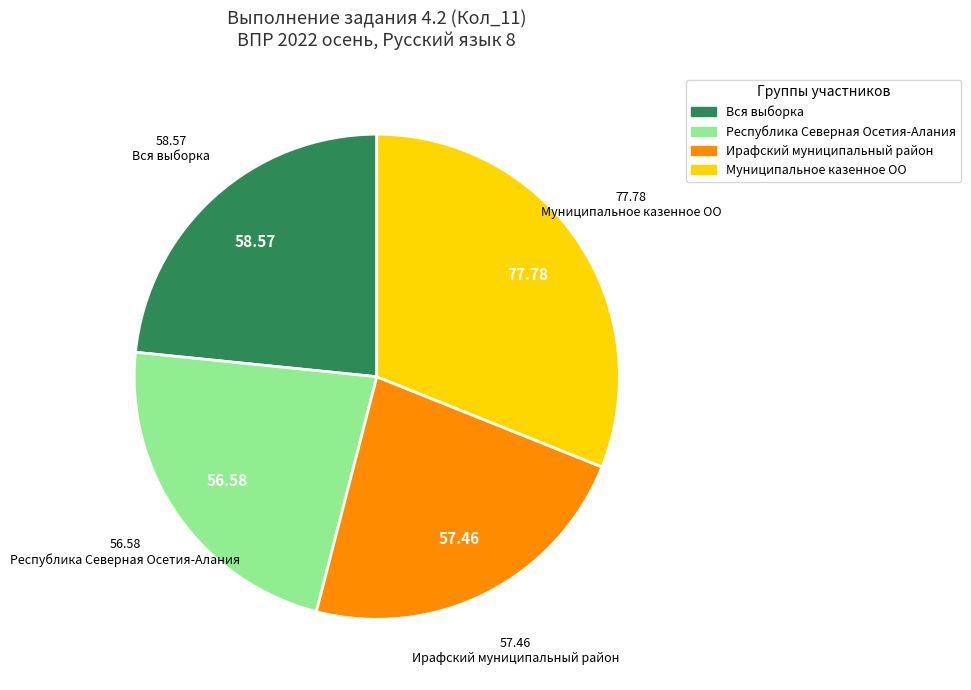

What is the largest slice in the pie chart?

Муниципальное казенное ОО